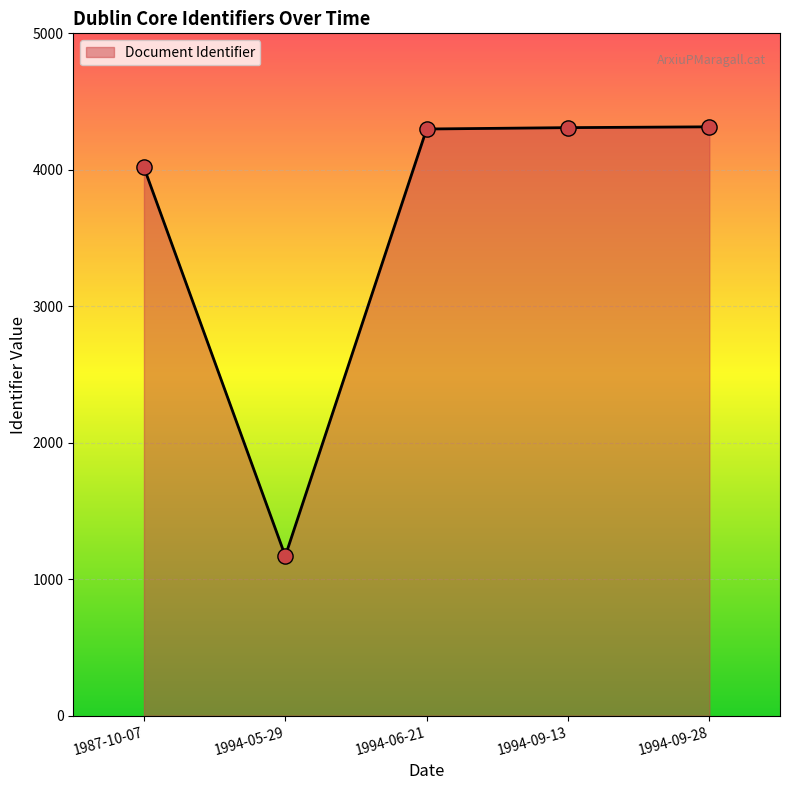

What is the change in value from 1987-10-07 to 1994-09-13?

+291